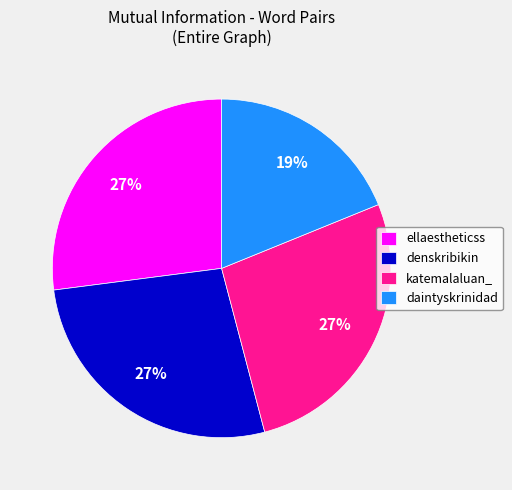

Which category has the smallest portion of the pie?

daintyskrinidad